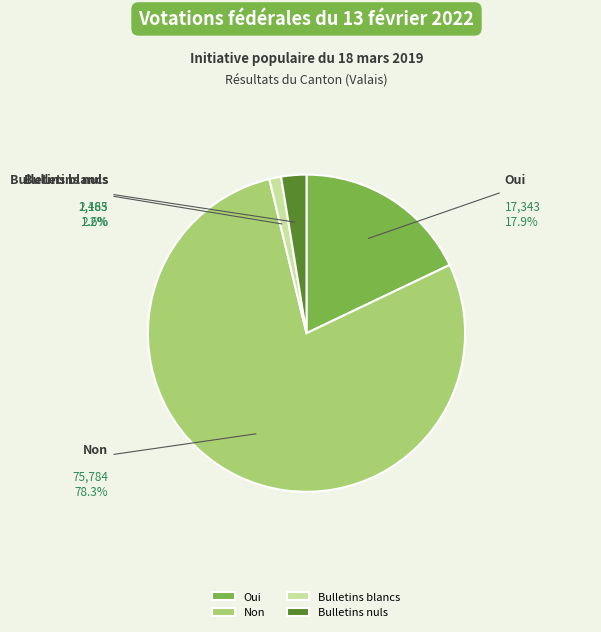

How much of the chart is everything except Non?

21.7%